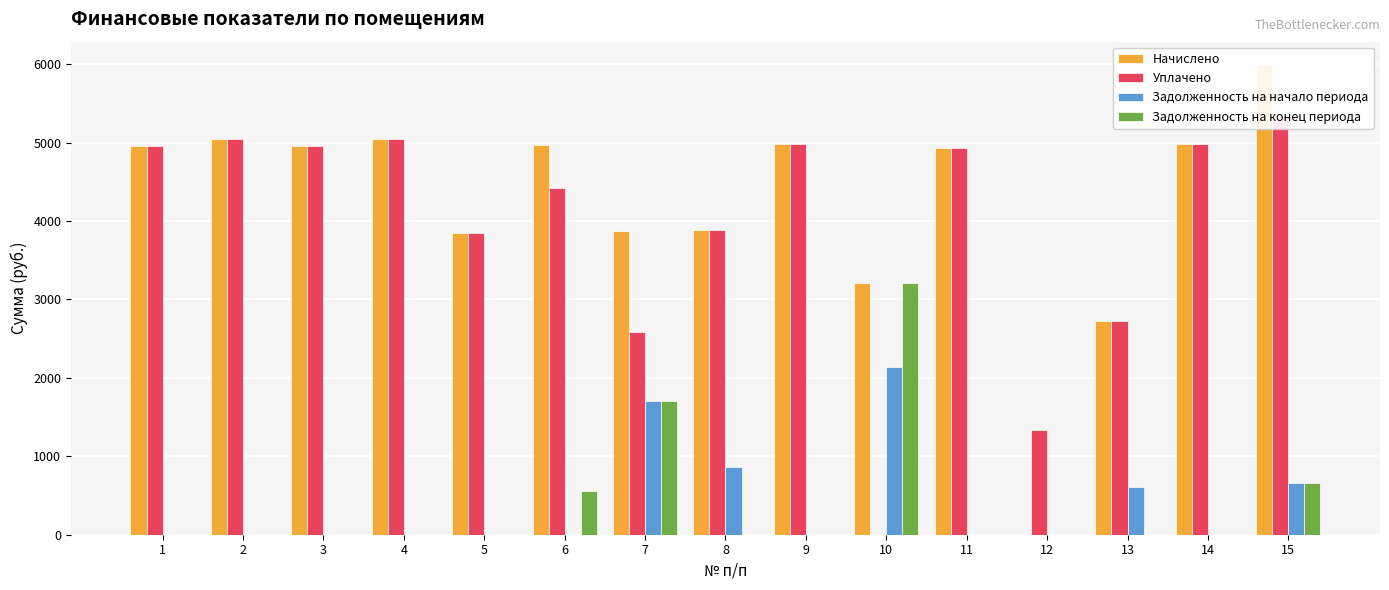

True or false: Задолженность на начало периода has a value of 1040.0 at 7.

False